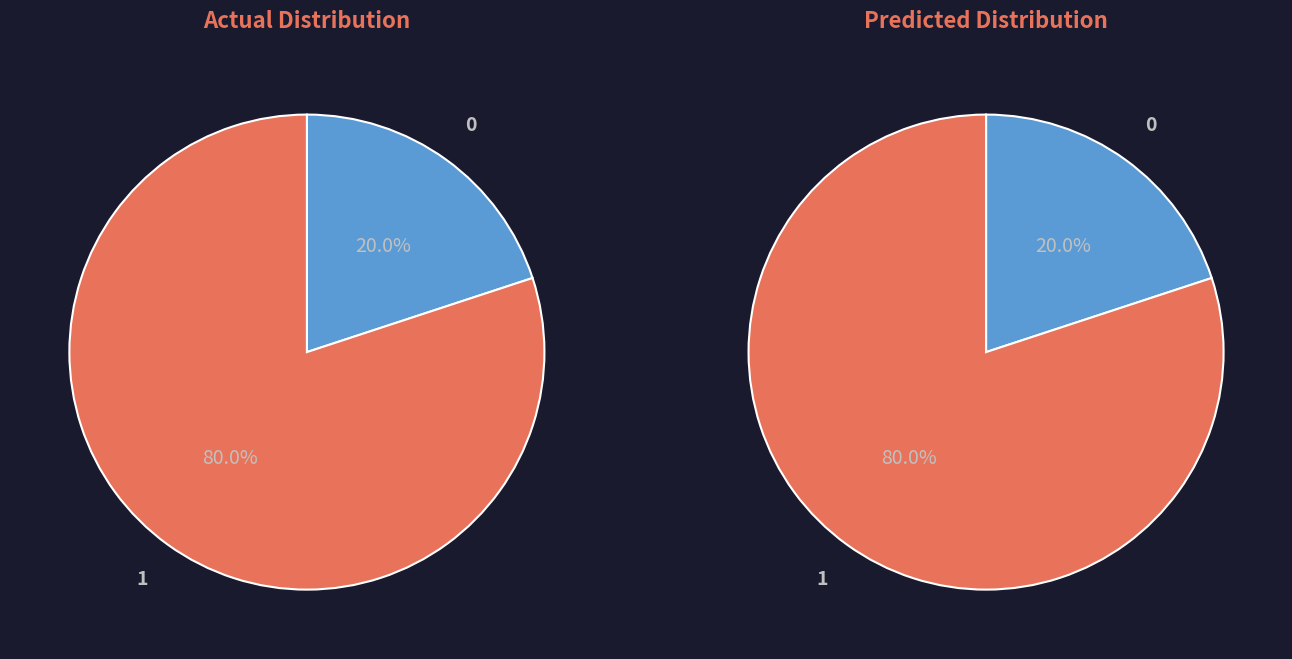

Is there any slice that represents more than half of the pie?

Yes